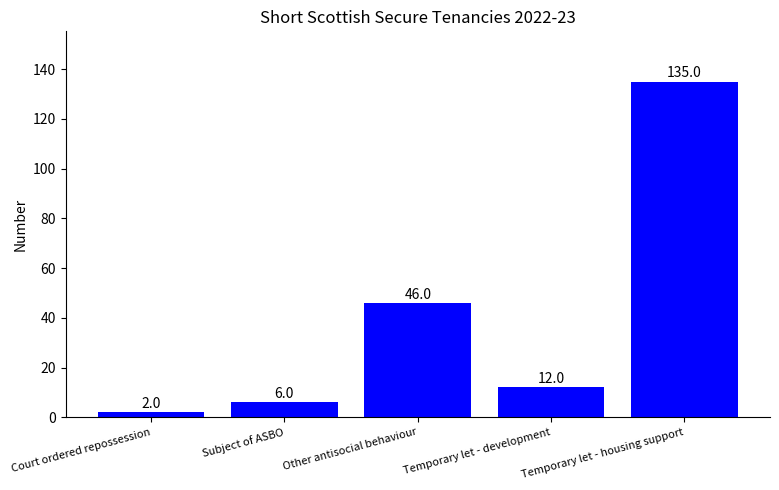

Read the value at Other antisocial behaviour, to the nearest 5.

45